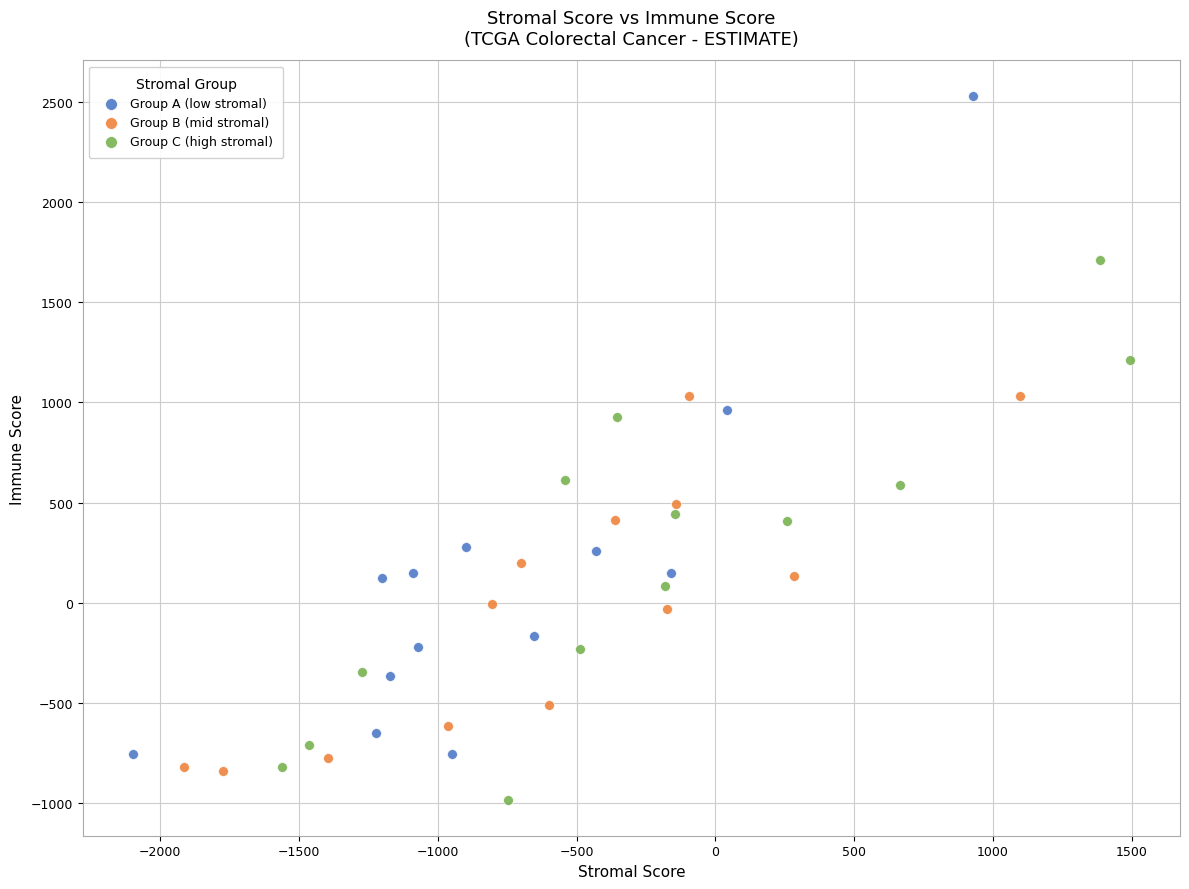

Which series reaches the maximum Y coordinate?

Group A (low stromal)